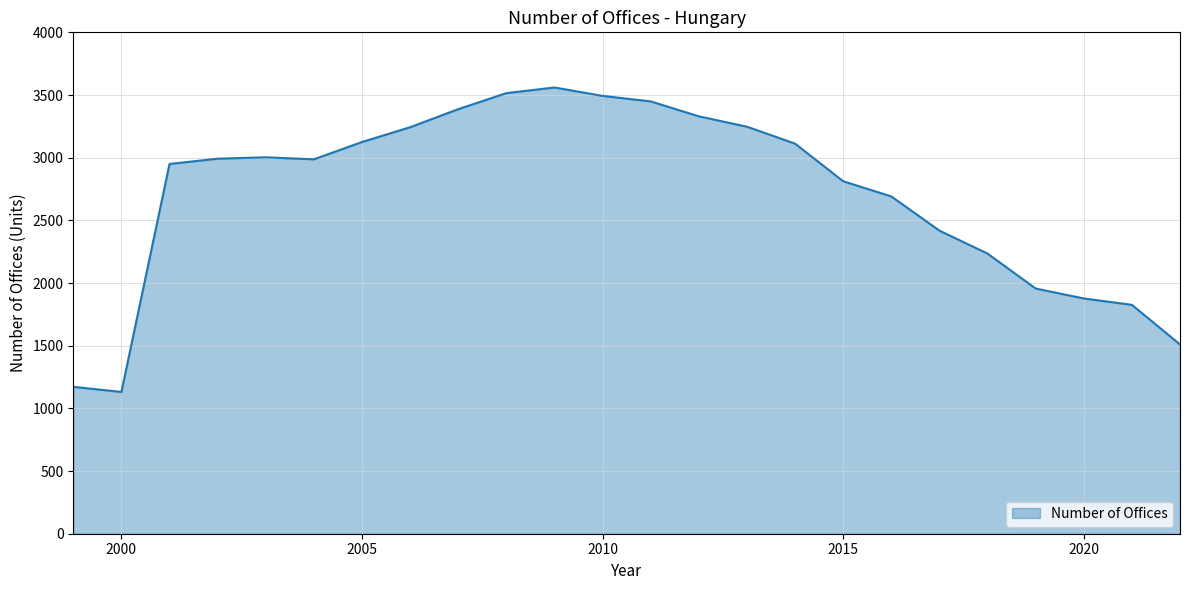

What is the smallest value displayed?

1131.0